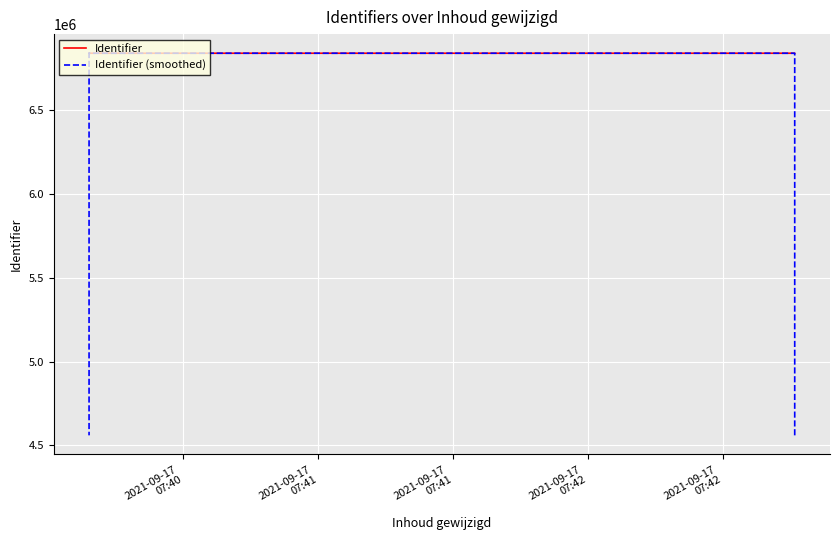

What is the minimum value shown in the chart?

4560500.7